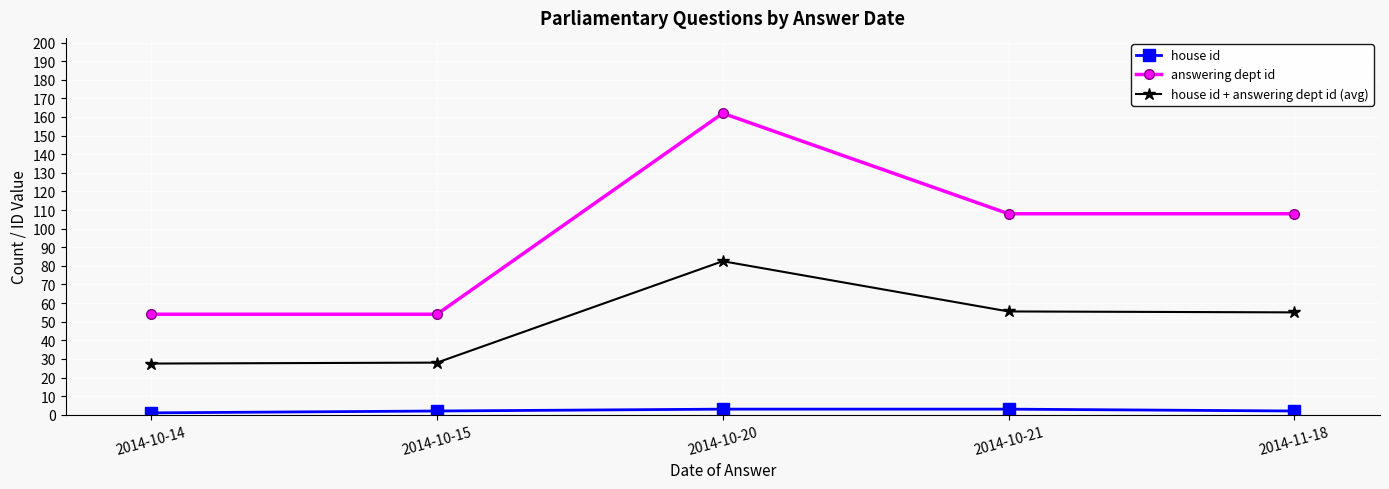

True or false: house id + answering dept id (avg) has a value of 44.9 at 2014-10-14.

False